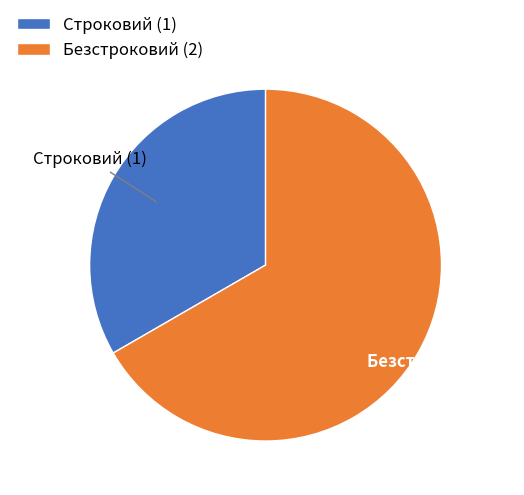

Rank the categories by value from highest to lowest.

Безстроковий, Строковий